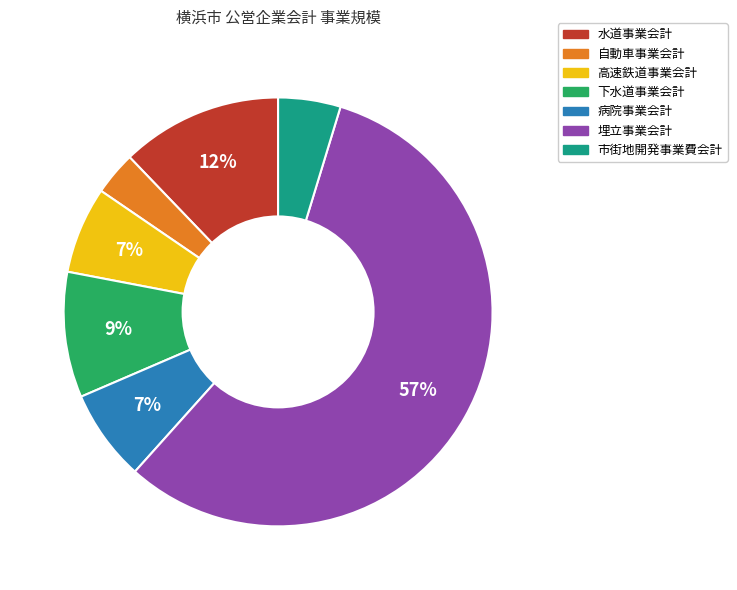

Between 下水道事業会計 and 自動車事業会計, which is larger?

下水道事業会計